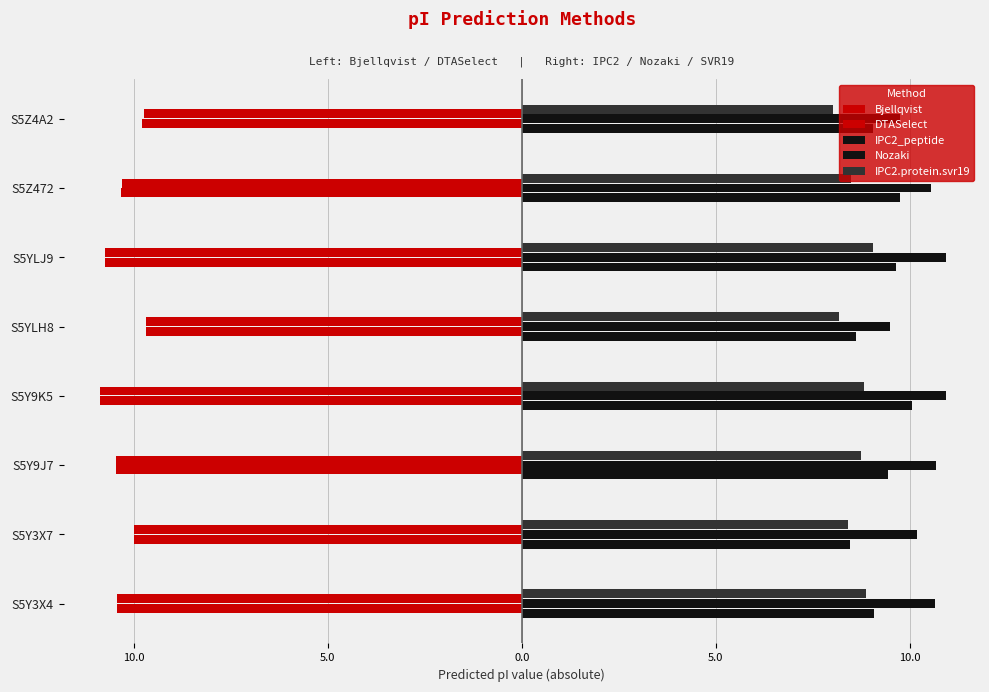

Reading left to right, transcribe all the data shown in this chart.

Bjellqvist: -10.4	-10.0	-10.5	-10.9	-9.7	-10.7	-10.3	-9.8
DTASelect: -10.4	-10.0	-10.5	-10.9	-9.7	-10.7	-10.3	-9.7
IPC2_peptide: 9.1	8.4	9.4	10.1	8.6	9.6	9.8	9.1
Nozaki: 10.7	10.2	10.7	10.9	9.5	10.9	10.5	9.7
IPC2.protein.svr19: 8.9	8.4	8.7	8.8	8.2	9.1	8.5	8.0